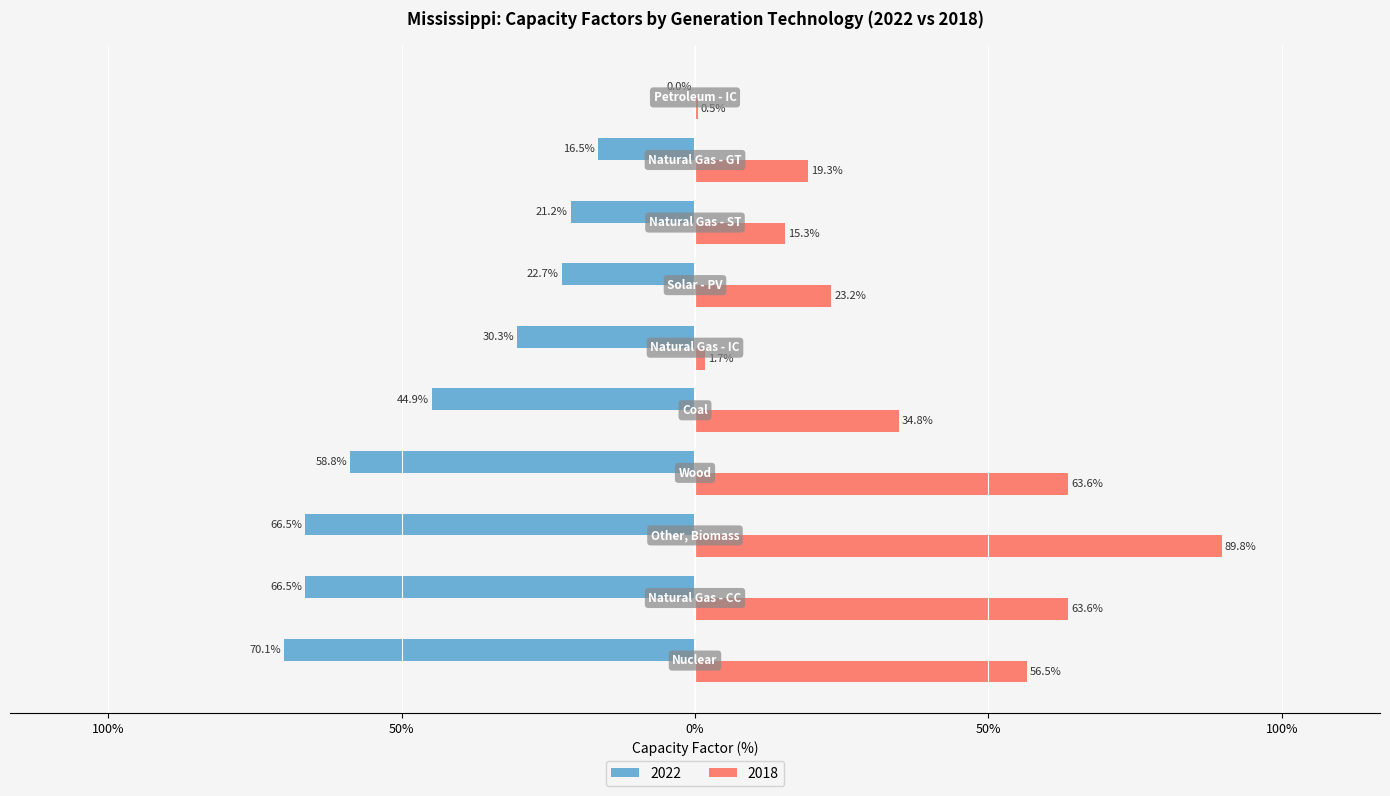

What are all the series names shown in the legend?

2022, 2018